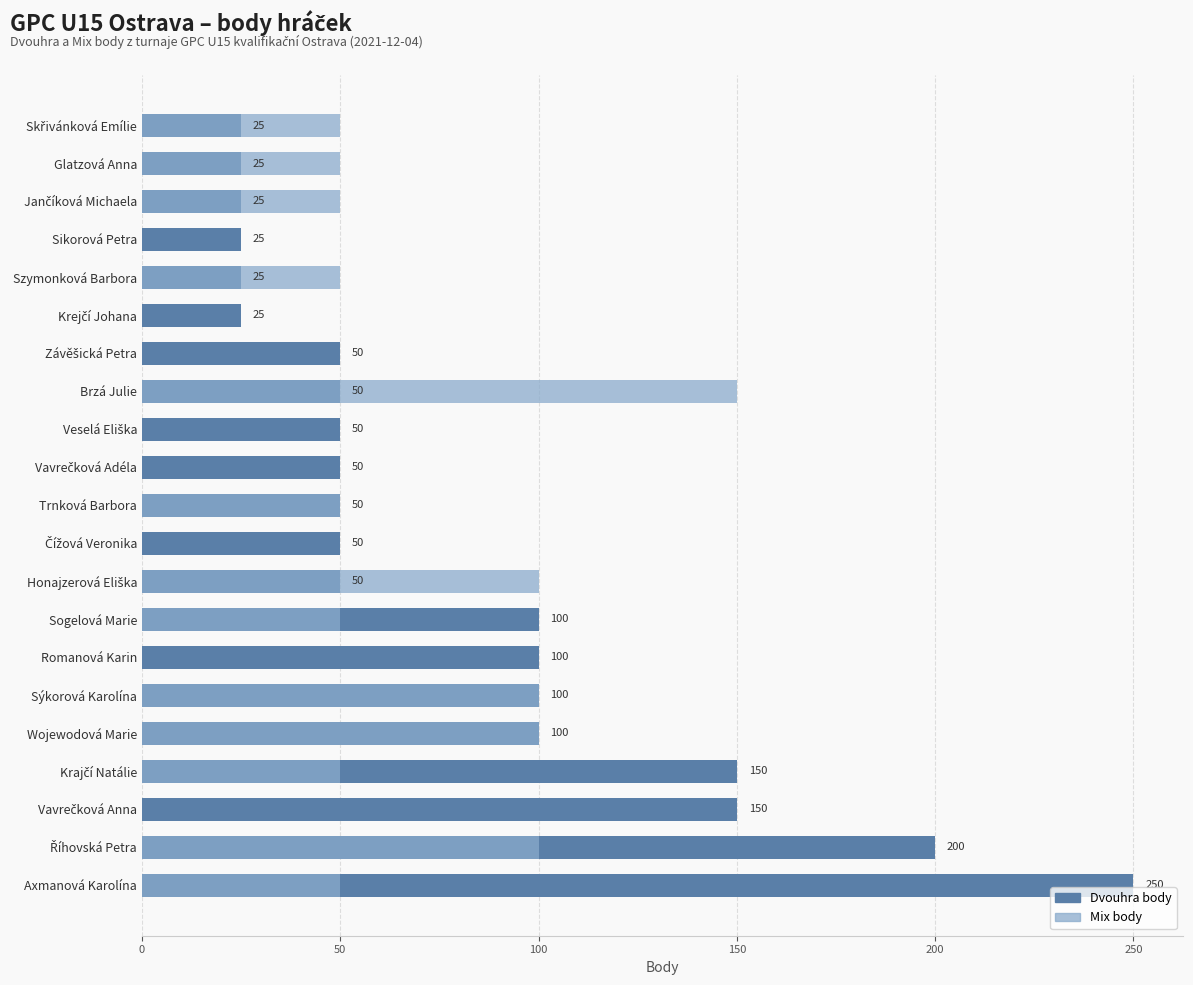

Rank the series by their average value, from highest to lowest.

Dvouhra body, Mix body